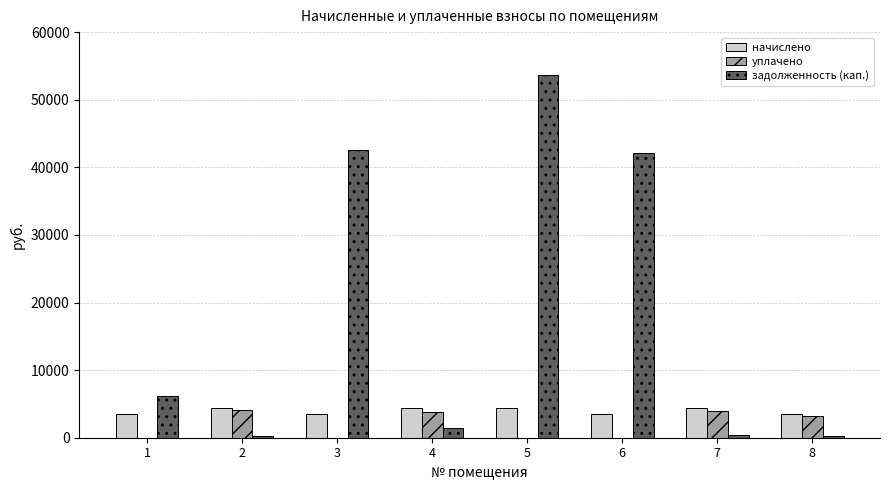

Does the chart contain stacked bars?

No